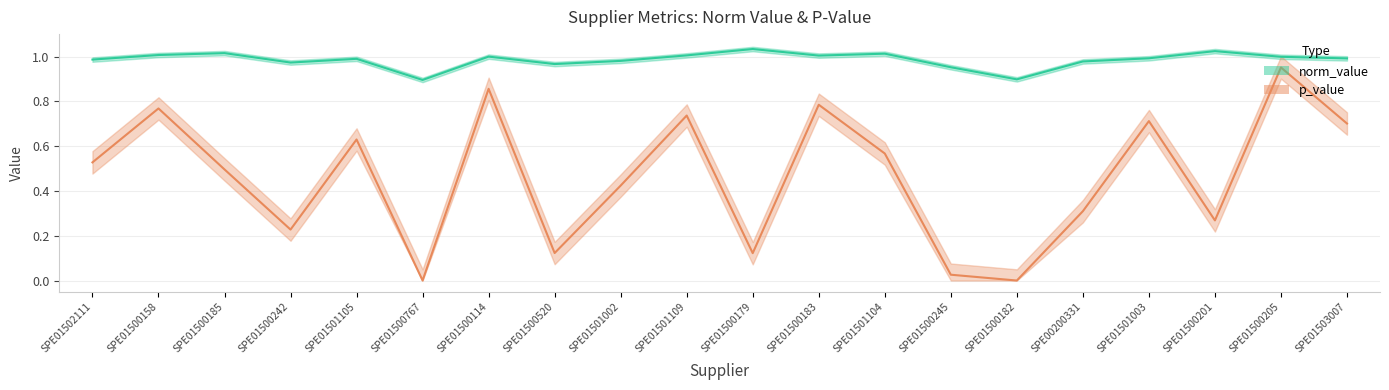

What is the total value across all series at SPE01501109?

1.7